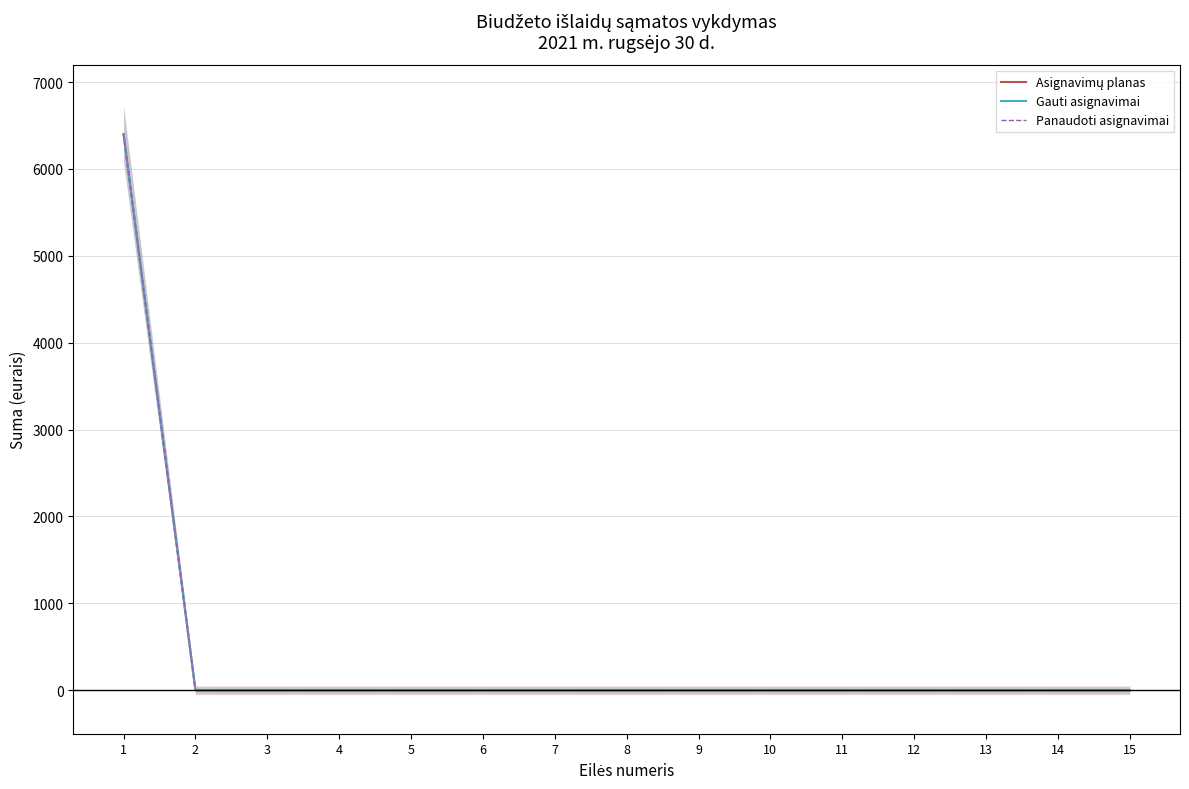

Which series has the widest spread of values?

Asignavimų planas